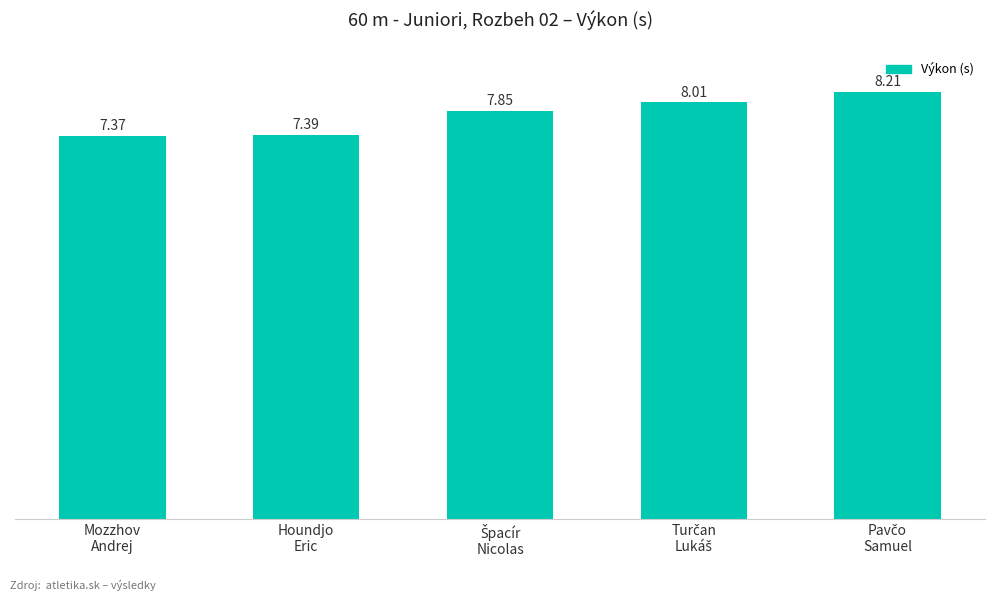

What is the smallest value displayed?

7.4